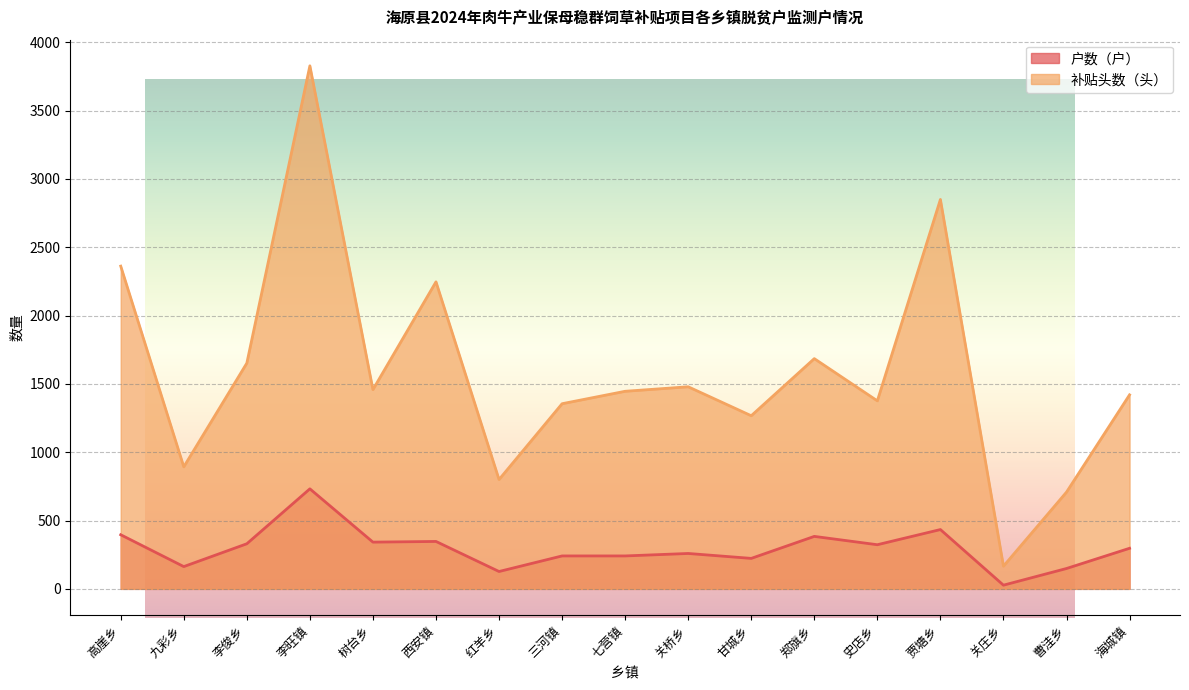

How many data points in 补贴头数（头） are less than 1446?

8